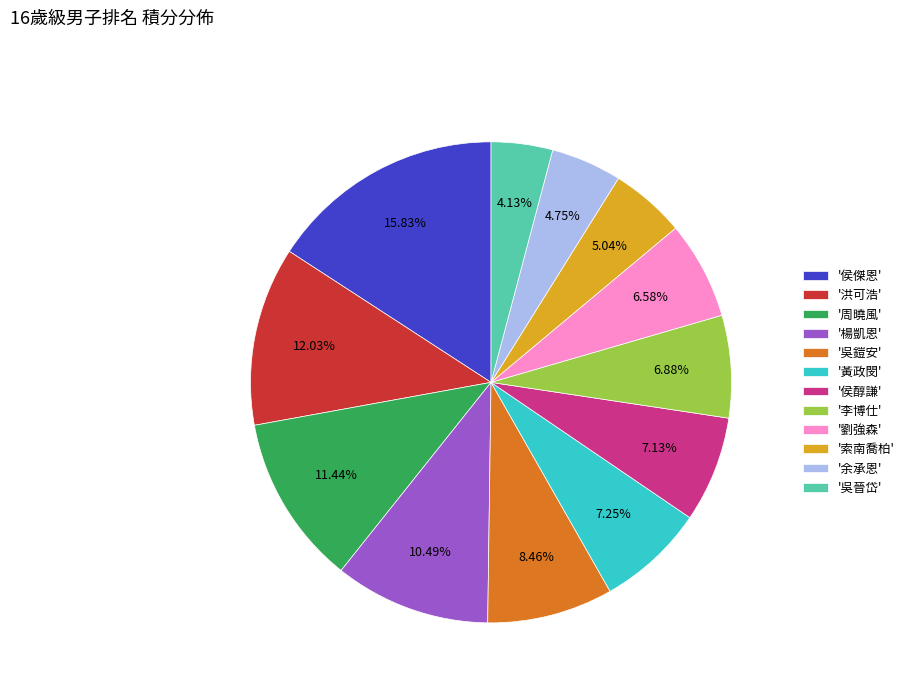

Which slice is the largest?

'侯傑恩'